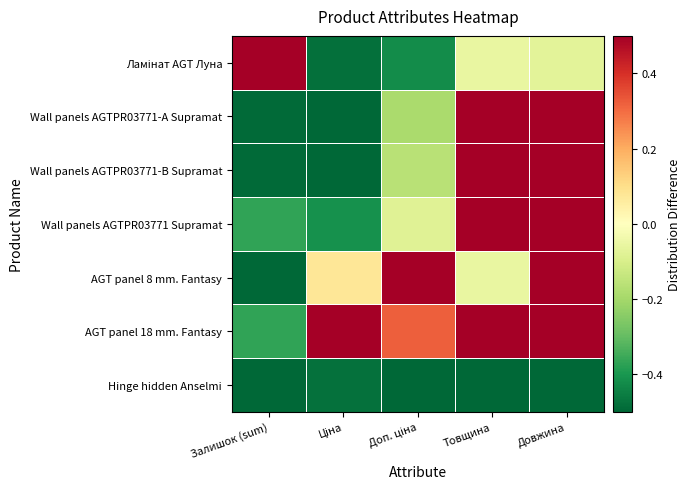

What is the difference between the highest and lowest values at Довжина?

1.0